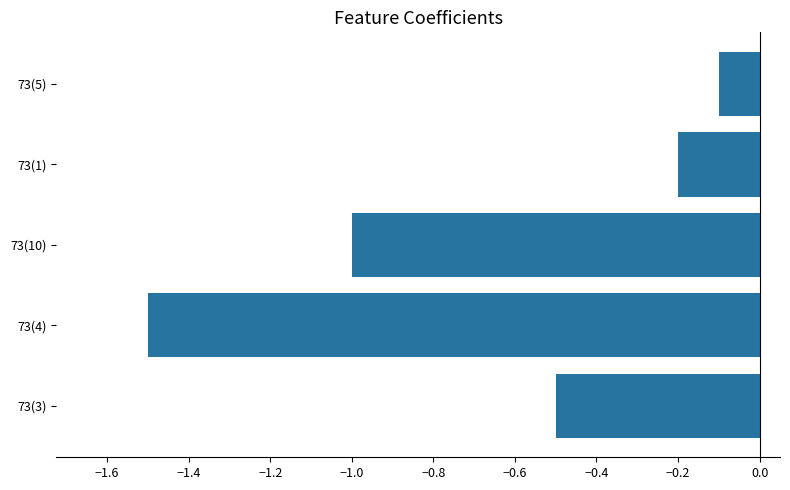

Does the chart contain stacked bars?

No